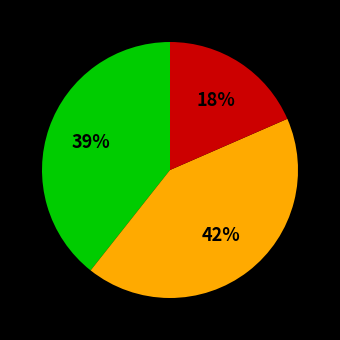

To the nearest percent, what is the difference between the largest and smallest slice percentages?

24%